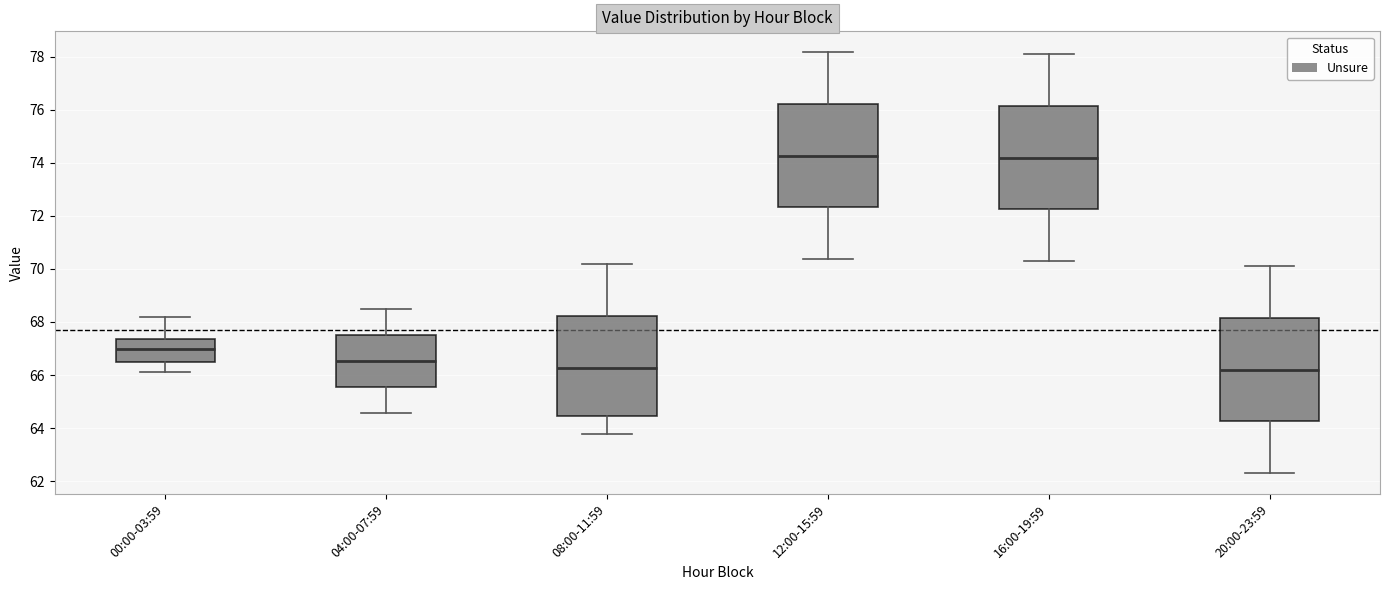

Where is the upper edge of the box for 00:00-03:59 on the y-axis? The values are not printed on the chart, so give them approximately, as read against the axis.

67.4